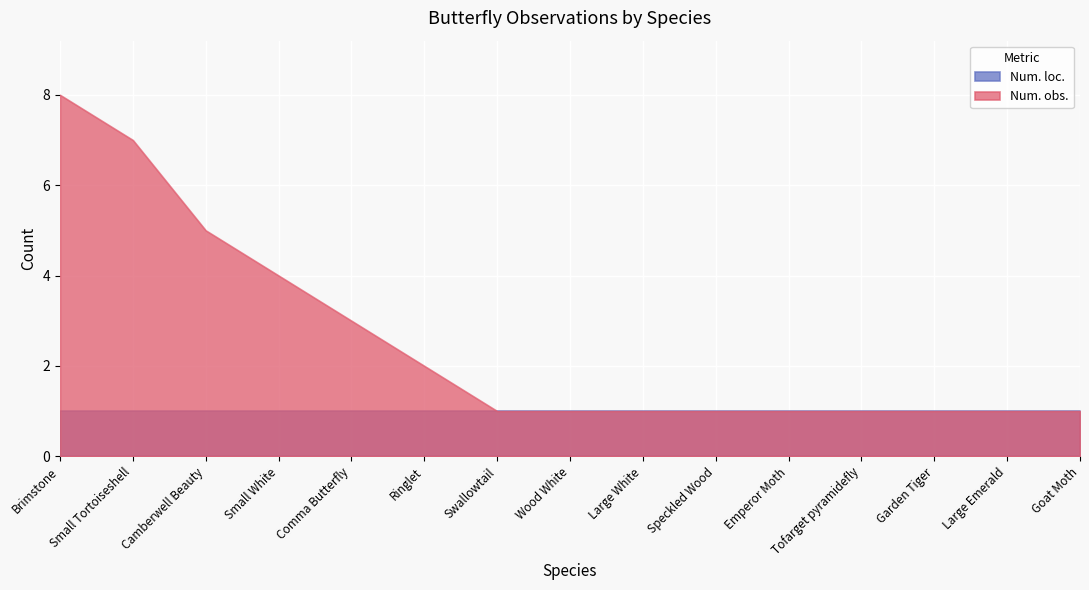

Reading left to right, transcribe all the data shown in this chart.

Num. obs.: 8	7	5	4	3	2	1	1	1	1	1	1	1	1	1
Num. loc.: 1	1	1	1	1	1	1	1	1	1	1	1	1	1	1